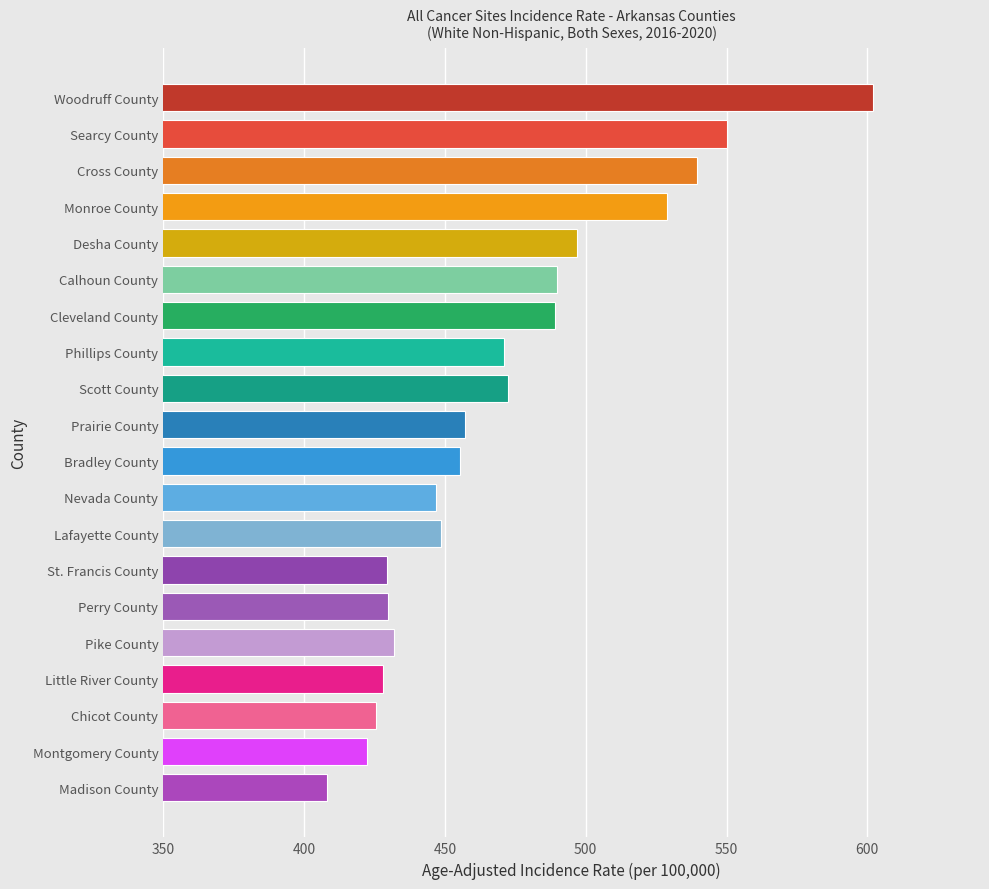

The value at Montgomery County is 207.8. True or false?

False